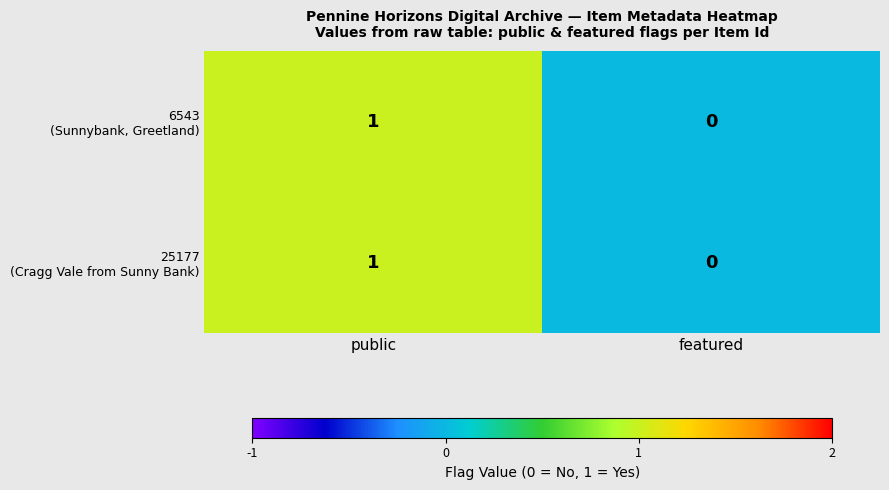

How many categories are shown in the chart?

2